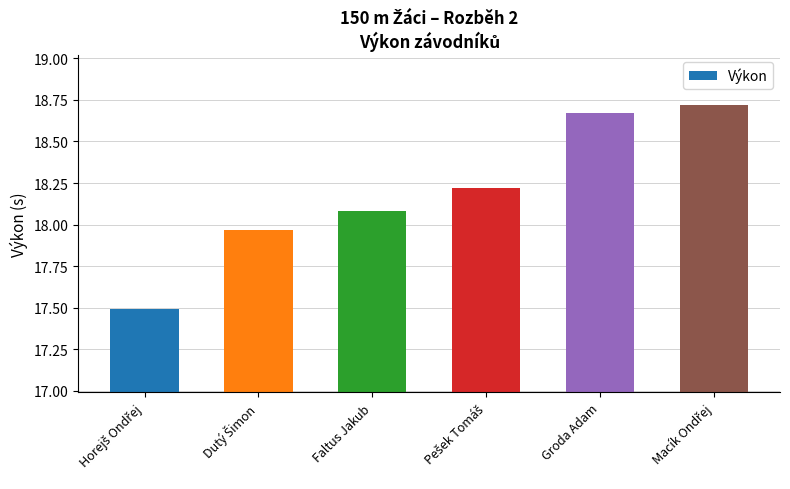

True or false: the data shows 26.4 at Faltus Jakub.

False